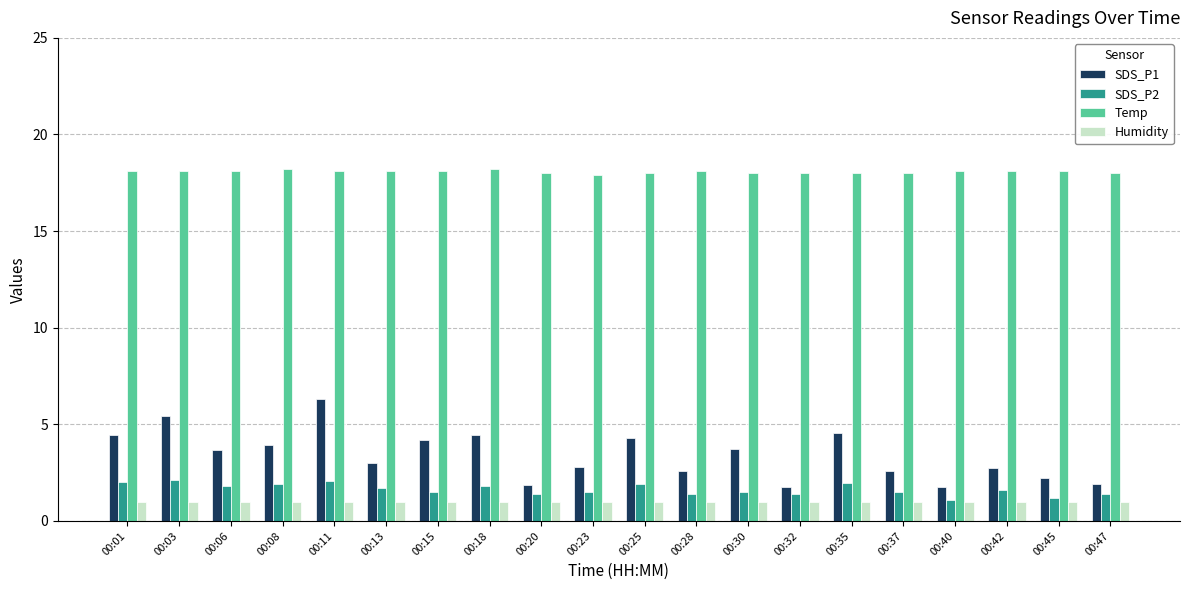

Rank the series by their maximum value, from highest to lowest.

Temp, SDS_P1, SDS_P2, Humidity